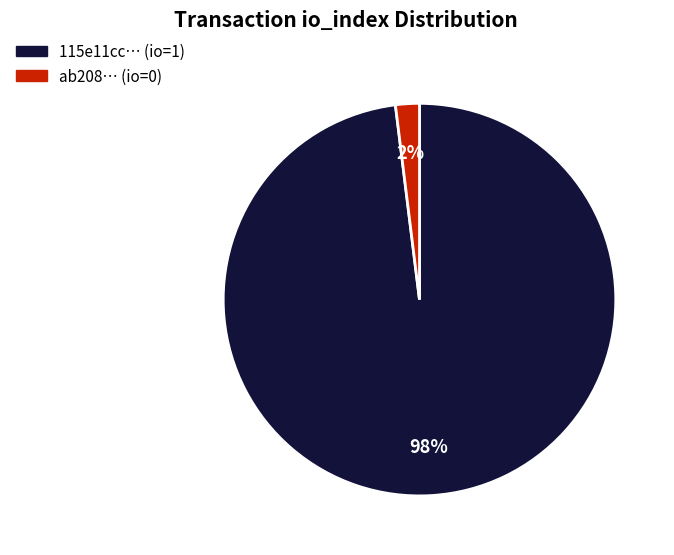

To the nearest percent, what is the difference between the largest and smallest slice percentages?

96%